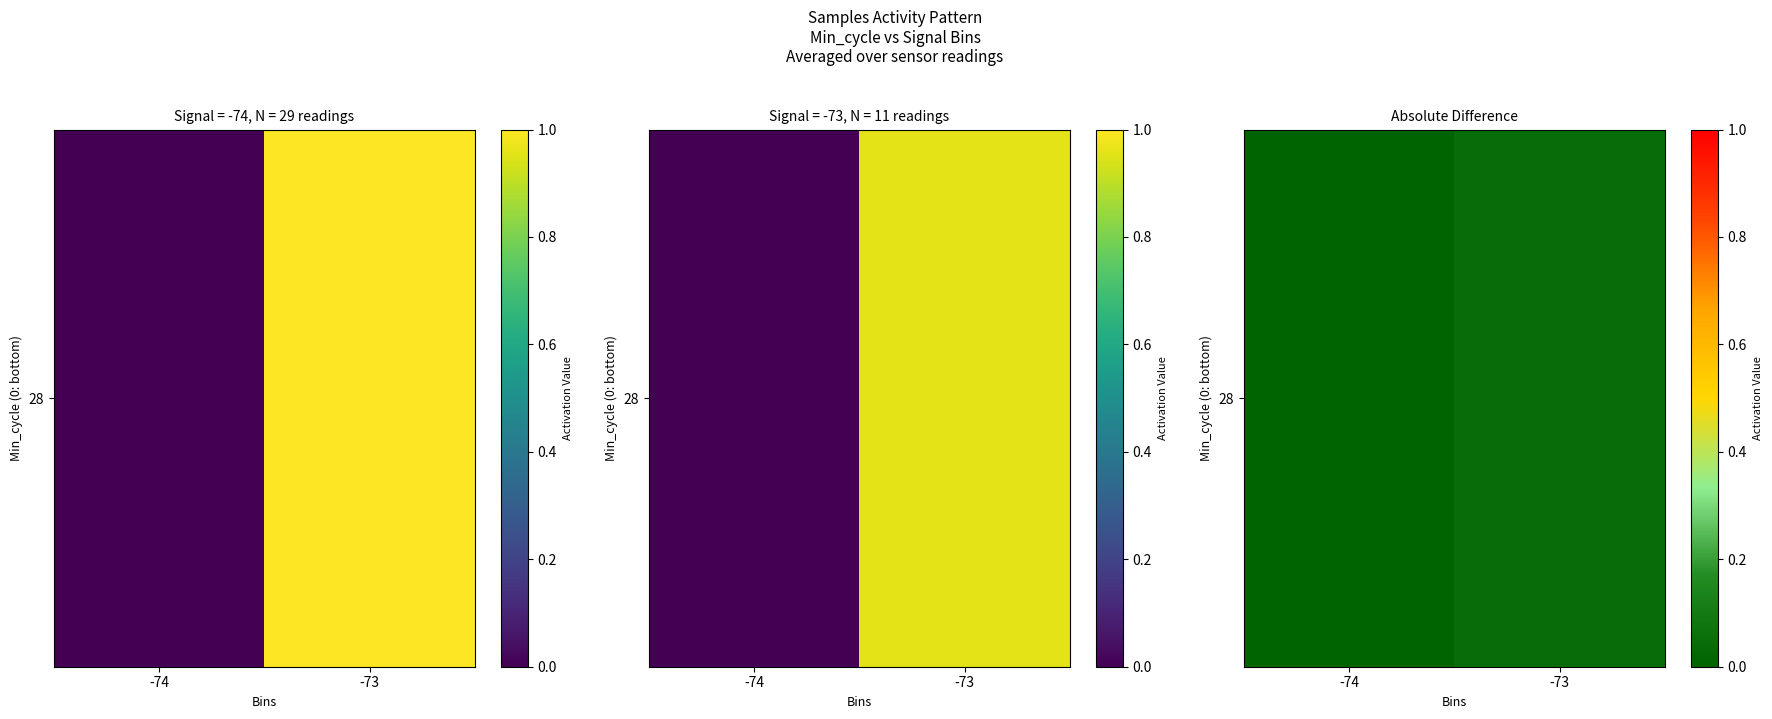

The value at -74 is 0.0. True or false?

True